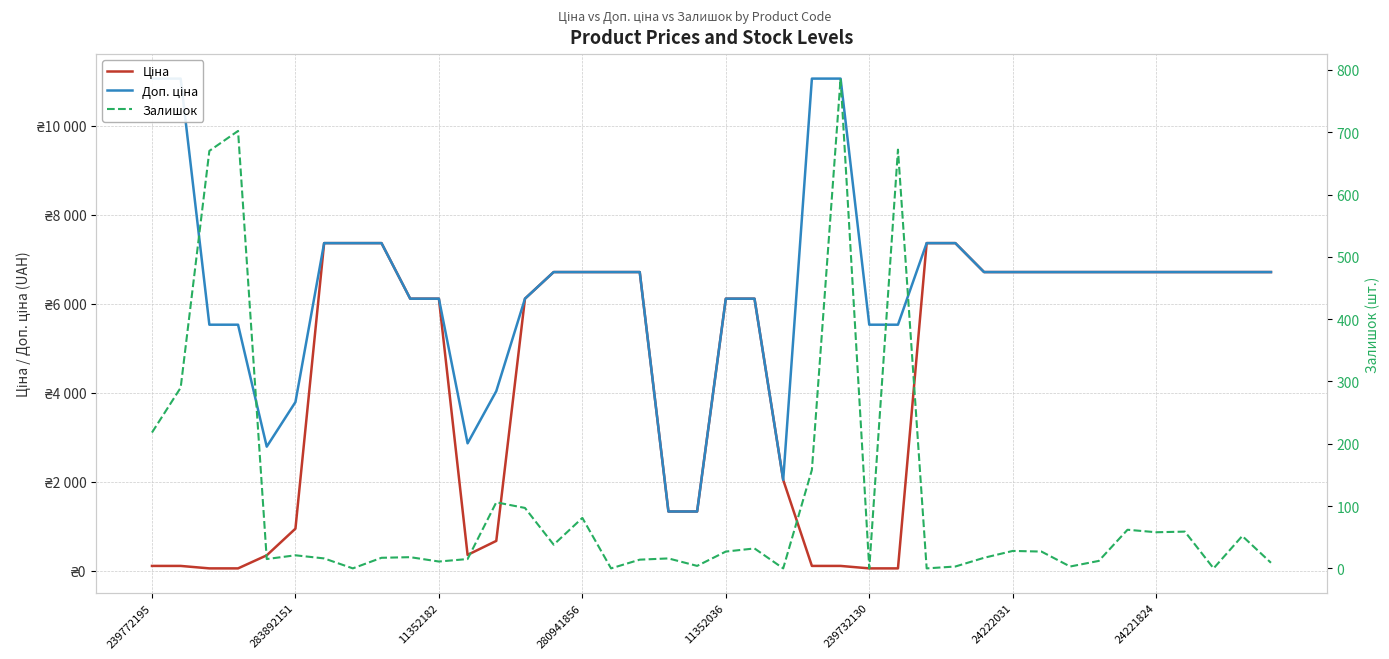

What is the value of the Ціна point at the 15th from the left?

6710.2